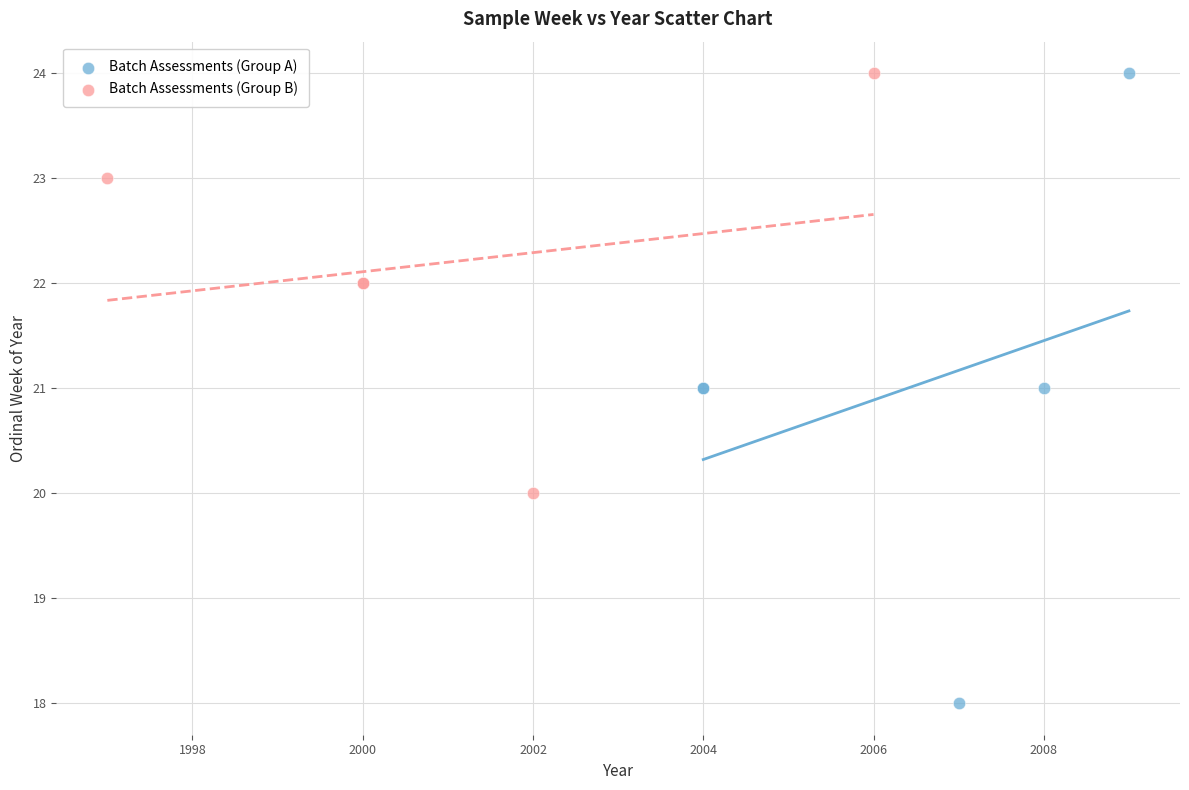

Which series has the largest Y range (max minus min)?

Batch Assessments (Group A)